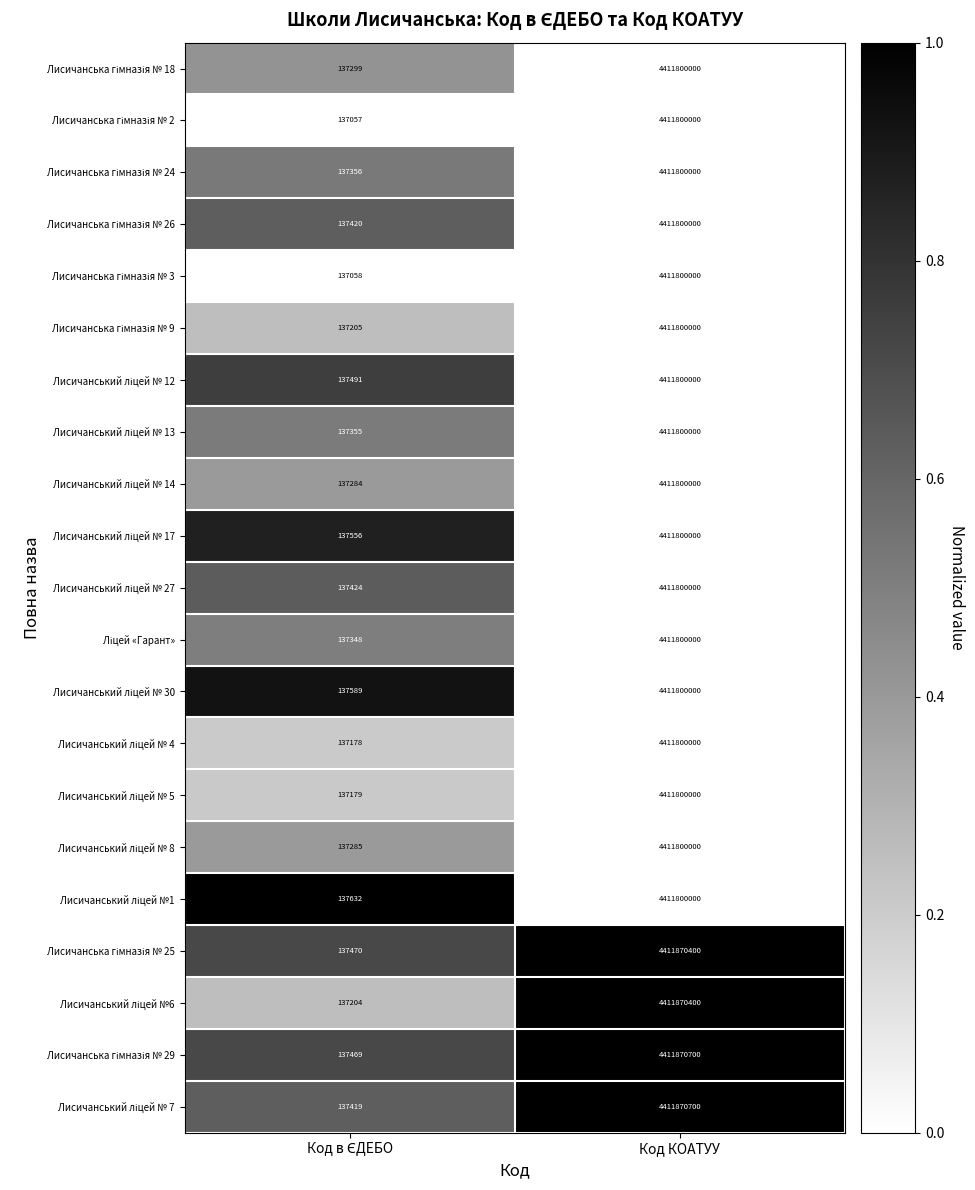

At which category is the sum across all series the highest?

Код КОАТУУ